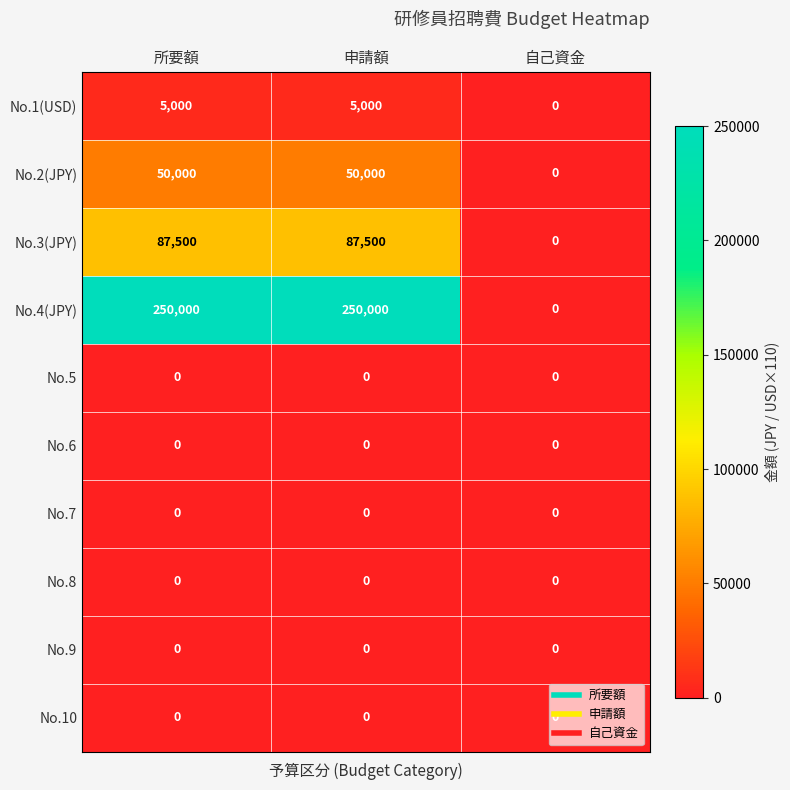

Is the value of No.3(JPY) at 所要額 greater than the value of No.2(JPY) at 自己資金?

Yes